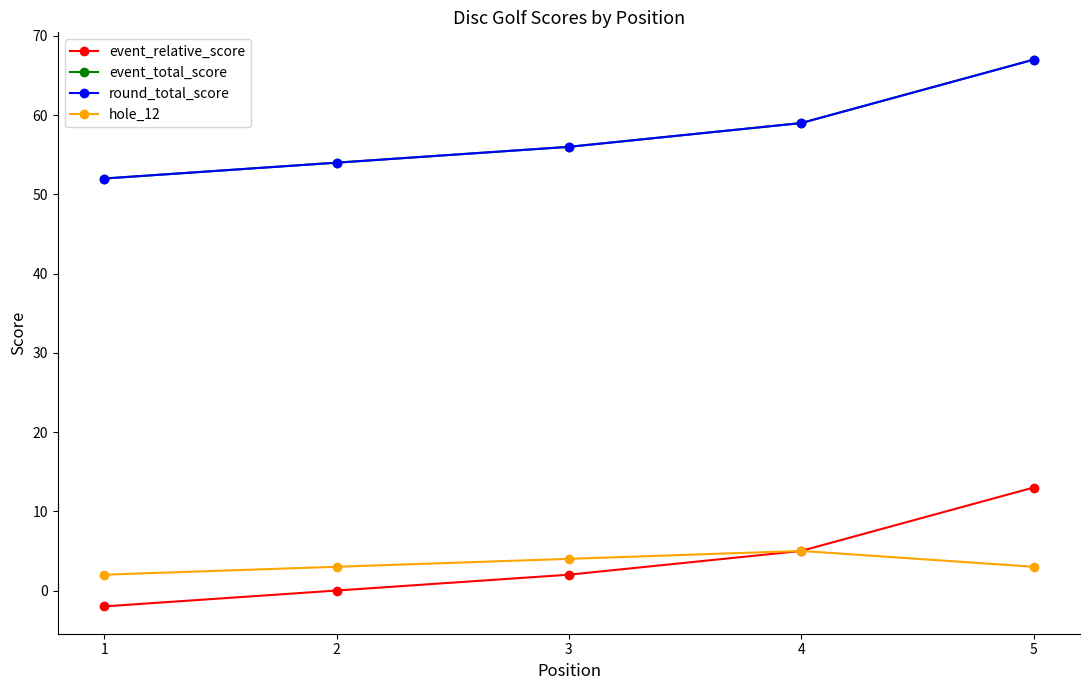

Count the event_relative_score values in the range 0 to 5.

3